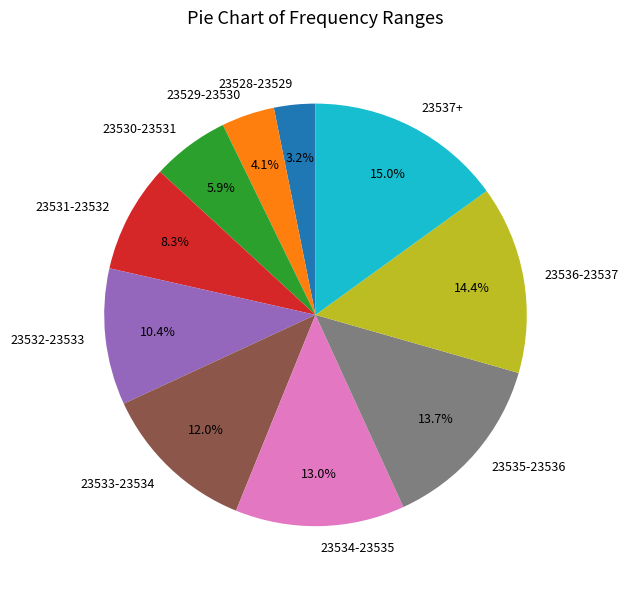

Count the number of slices in the pie.

10